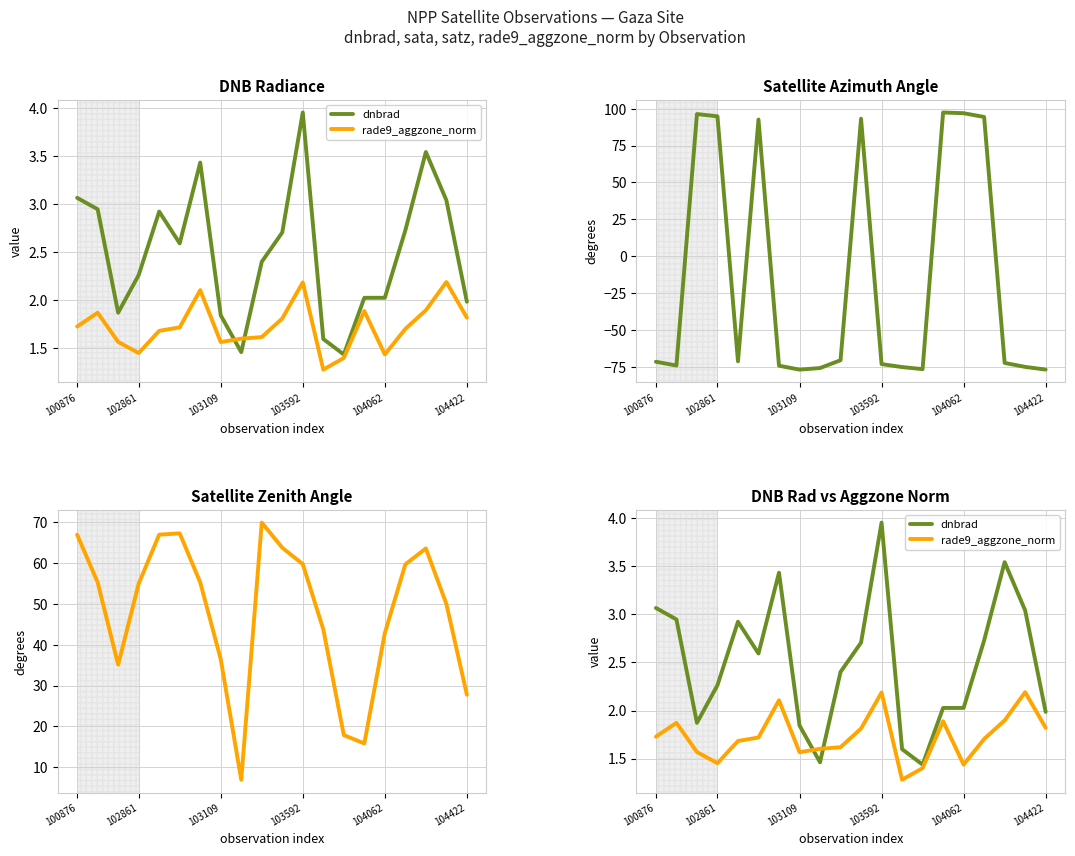

How many interior local peaks does the dnbrad series have?

4